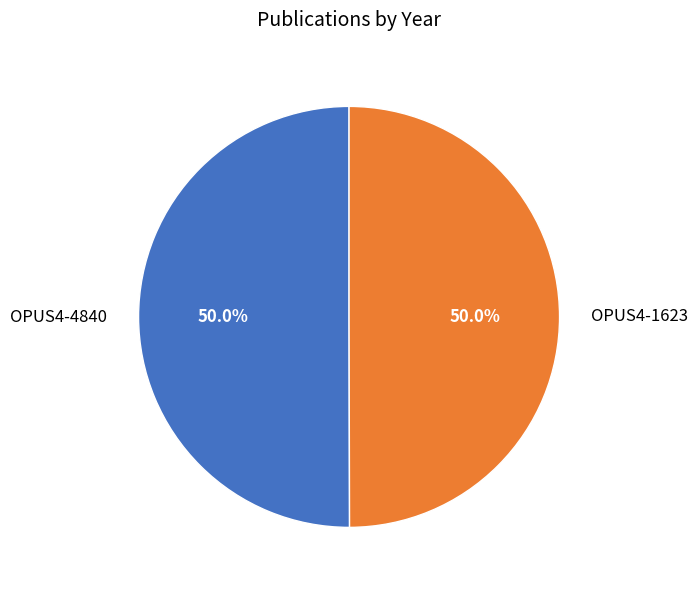

To the nearest percent, what percentage of the pie is OPUS4-4840?

50%